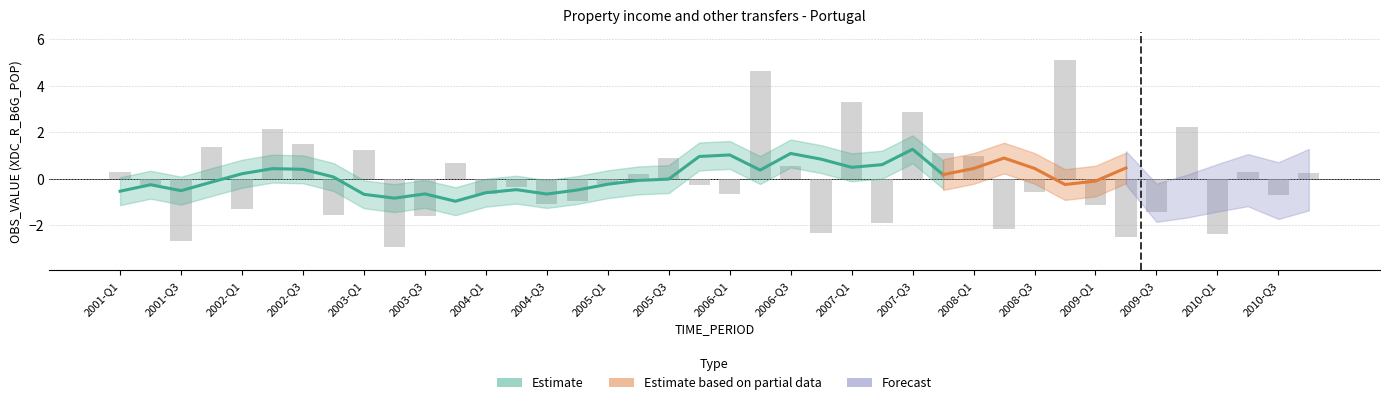

How many categories are shown in the chart?

40